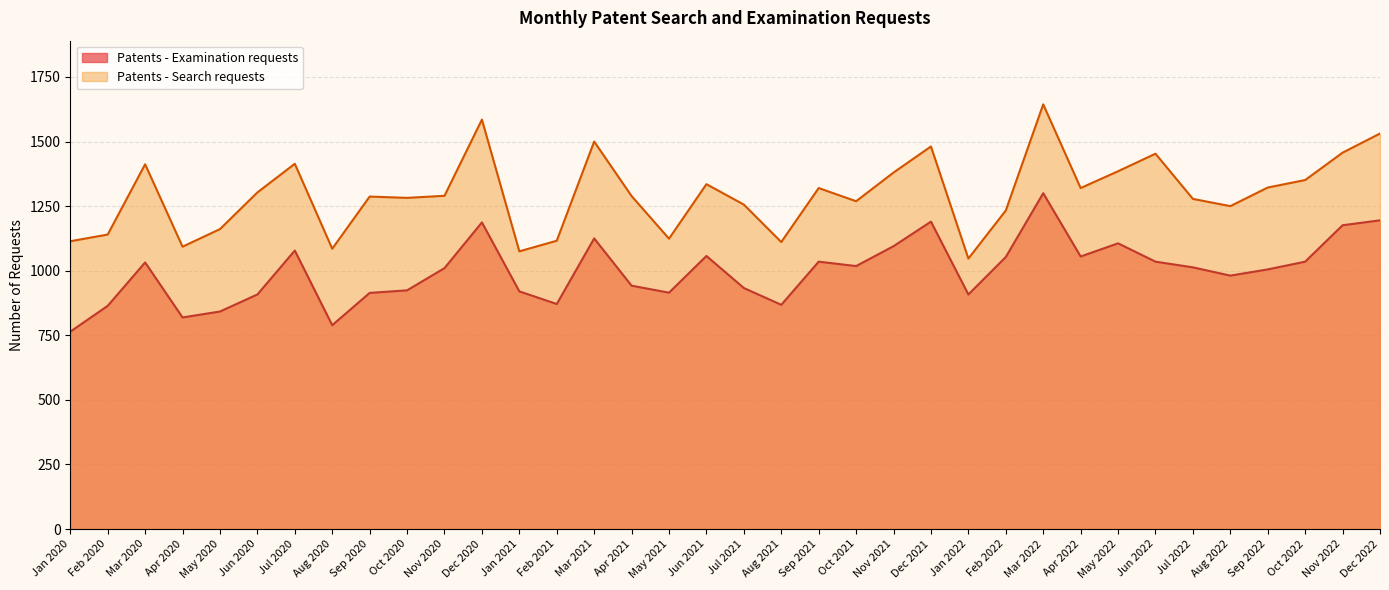

What is the value of the Patents - Examination requests point at the 36th from the left?

1195